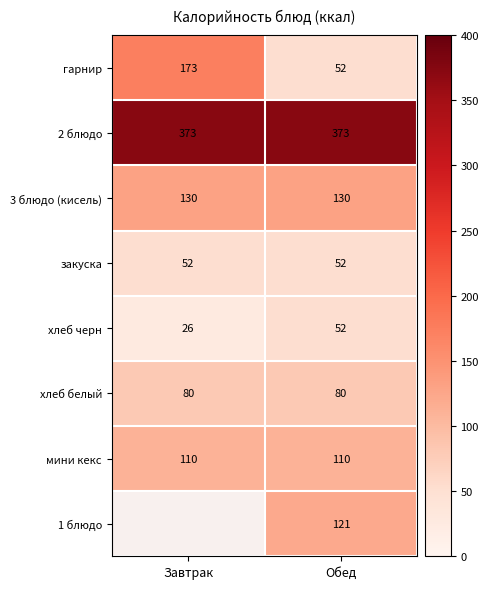

The хлеб белый series shows 133.6 at Завтрак. True or false?

False